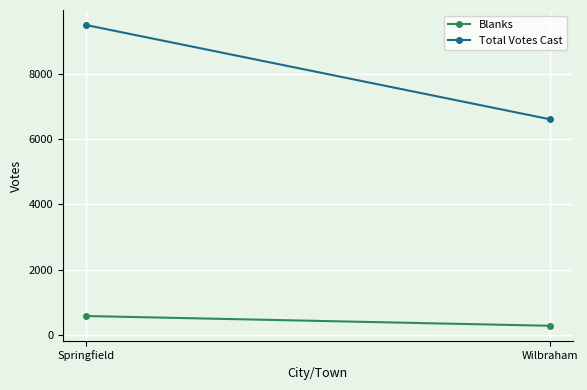

Rank the categories by Total Votes Cast value from highest to lowest.

Springfield, Wilbraham